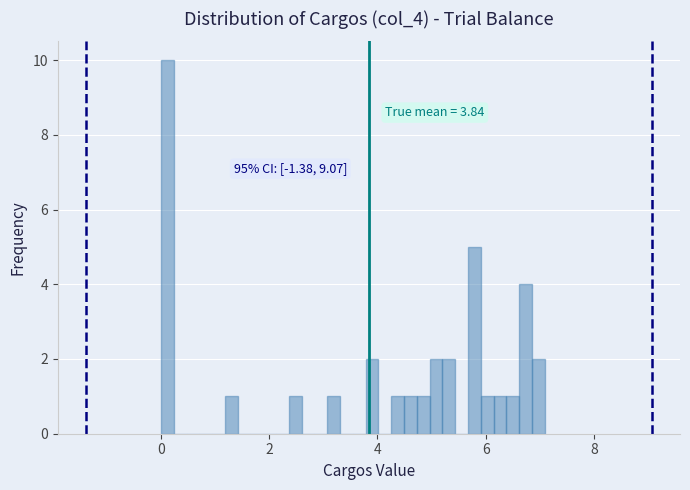

Read against the x-axis, roughly where is the centre of the tallest bar?

0.2